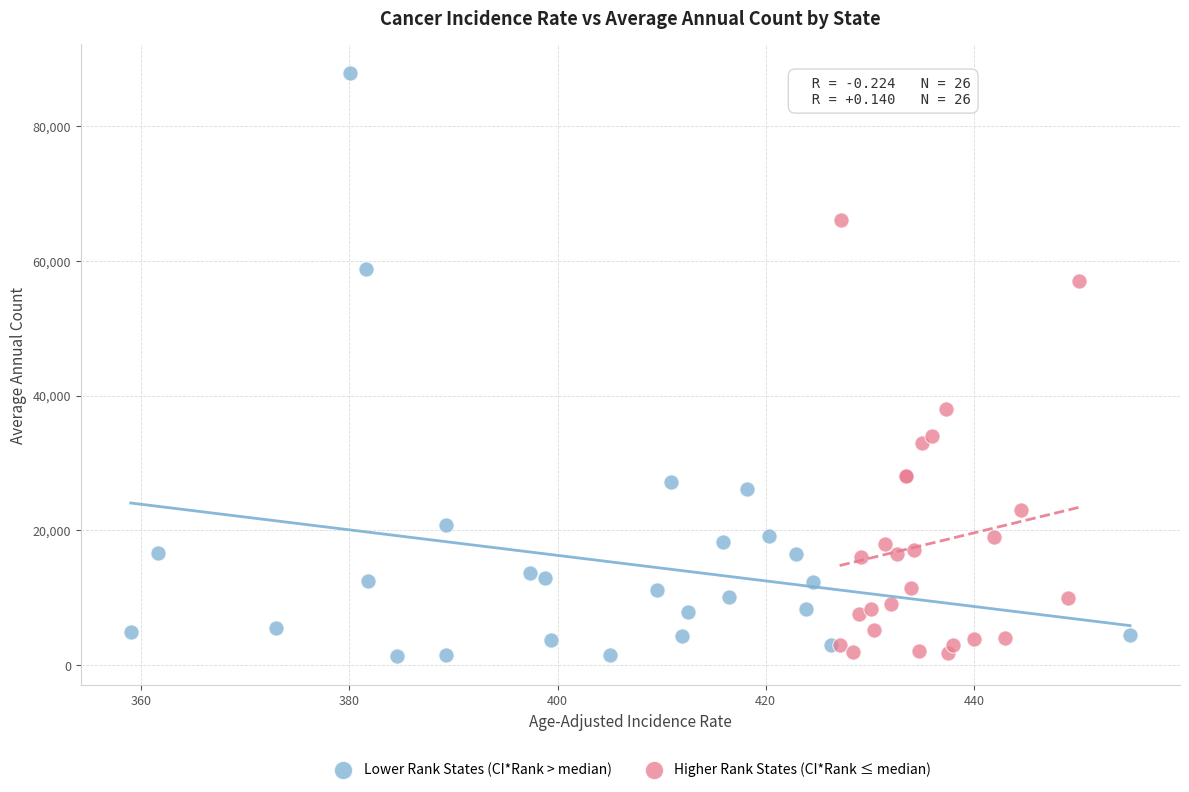

Which series has the widest spread of Y values?

Lower Rank States (CI*Rank > median)